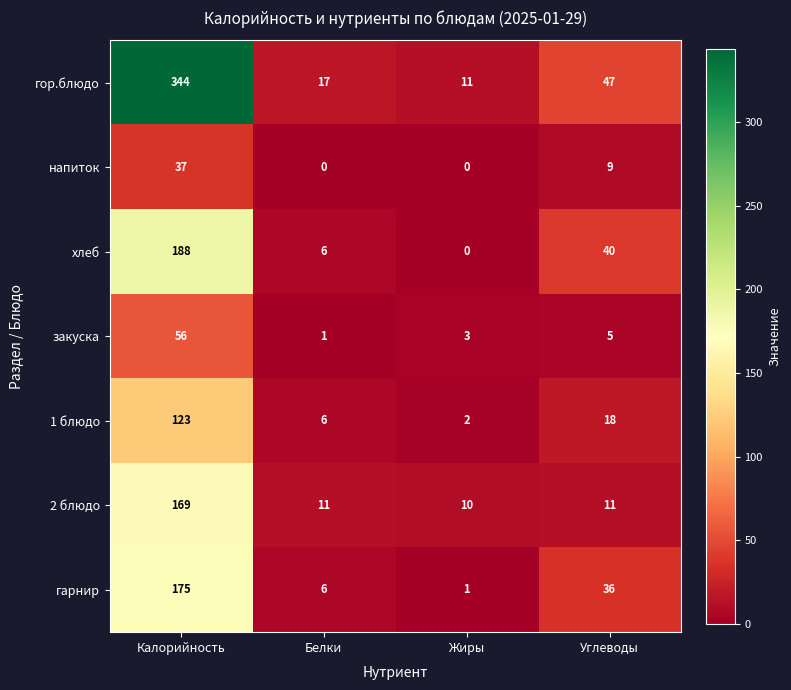

The 1 блюдо series shows 1 at Жиры. True or false?

False